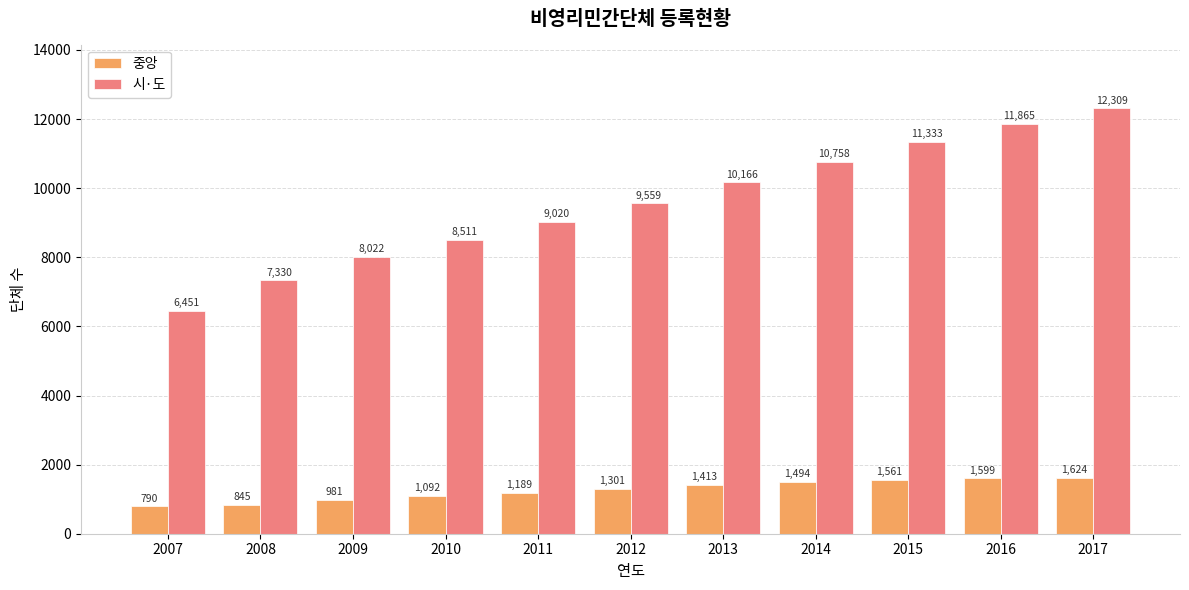

What is the difference between the 중앙 values at 2008 and 2010?

247